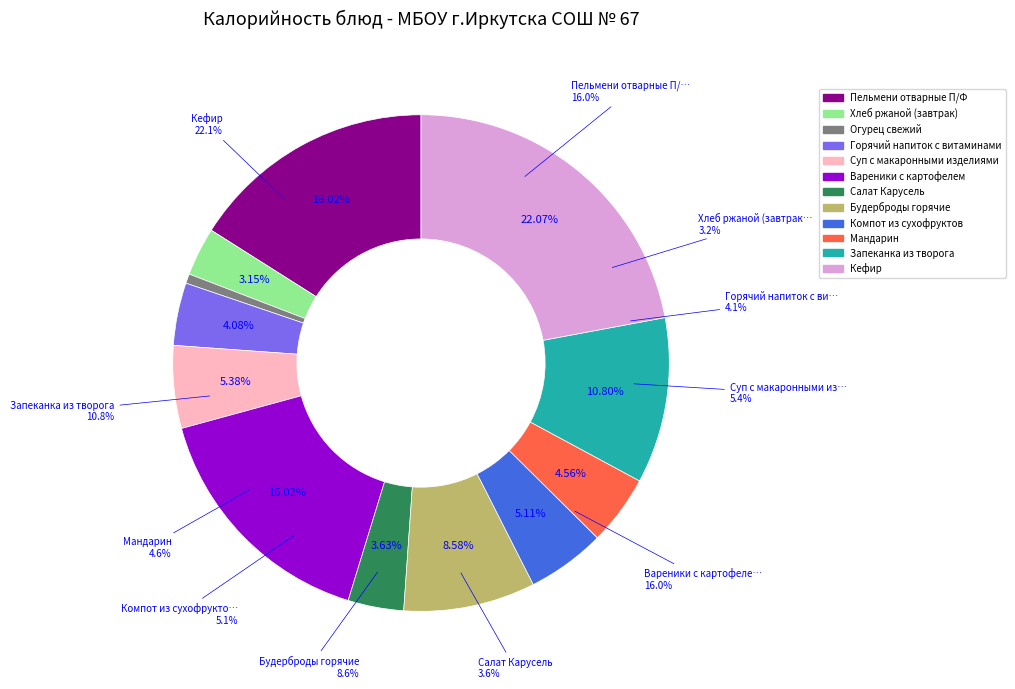

Combined, do Запеканка из творога and Компот из сухофруктов account for over 50%?

No